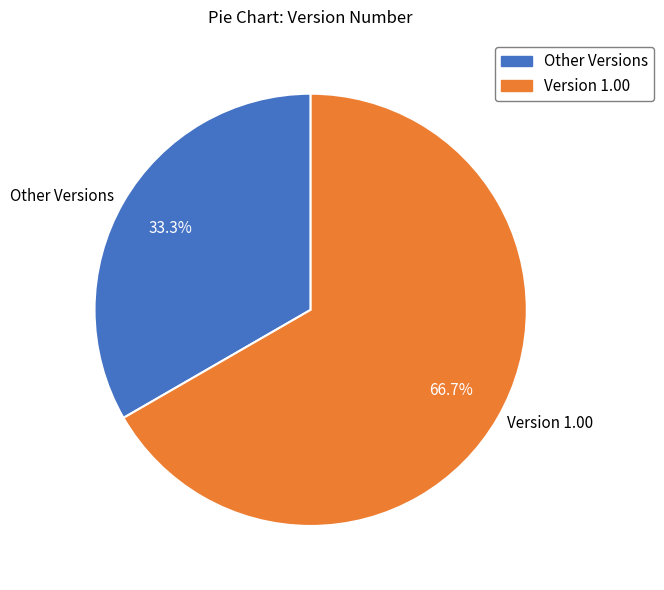

Rank the categories by value from highest to lowest.

Version 1.00, Other Versions